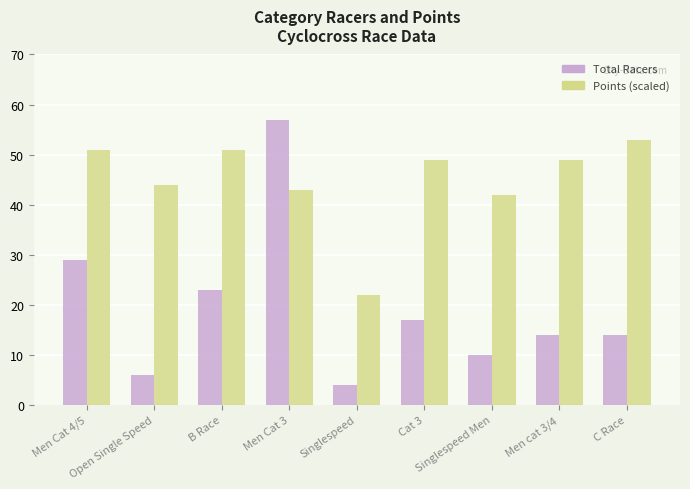

Reading left to right, extract all data points from this chart.

Total Racers: 29	6	23	57	4	17	10	14	14
Points (scaled): 51	44	51	43	22	49	42	49	53